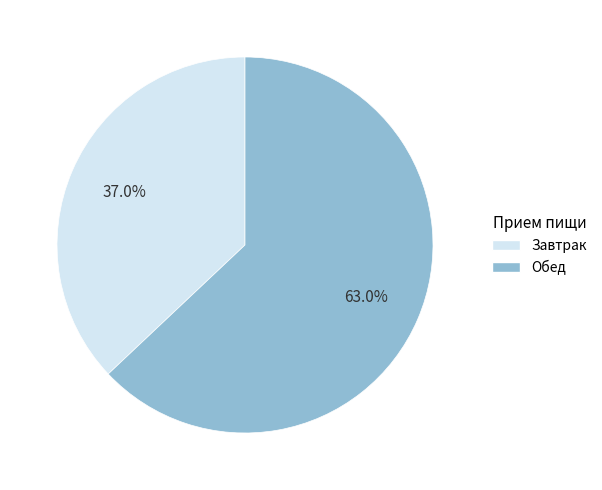

Is there any slice that represents more than half of the pie?

Yes